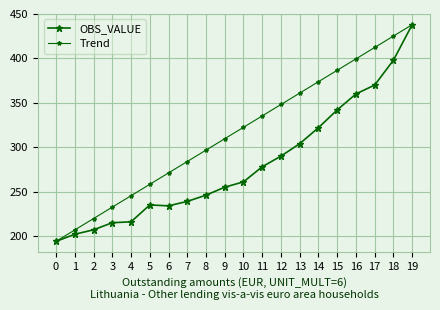

How many data points in Trend are less than 322?

10